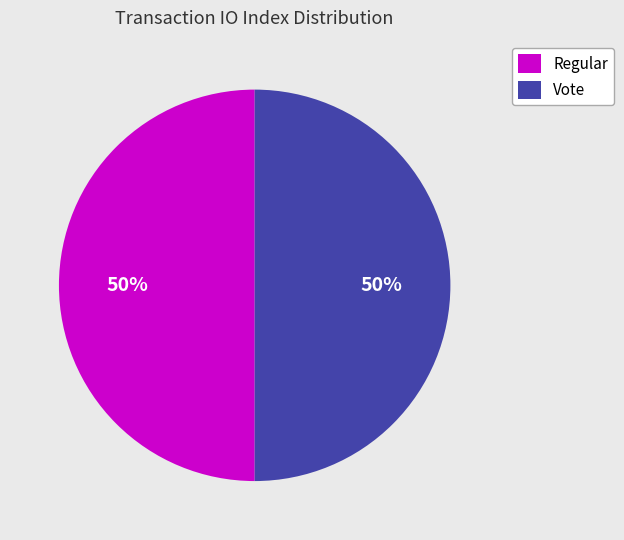

To the nearest percent, what is the difference between the largest and smallest slice percentages?

0%